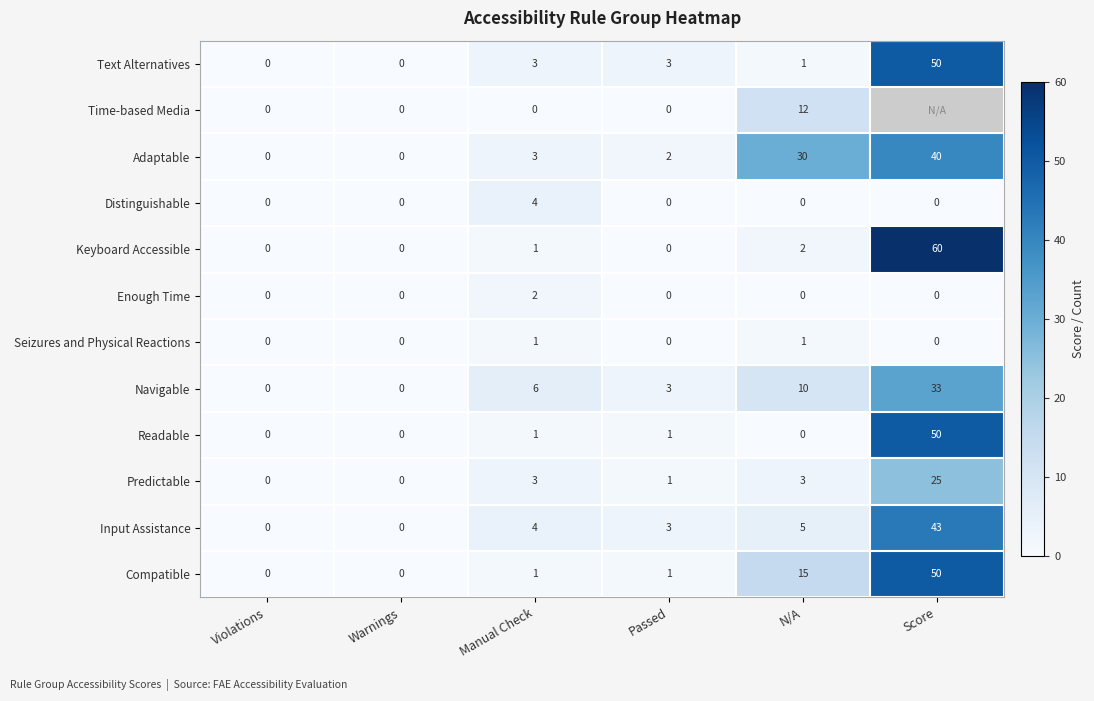

List the series in order of their peak value, highest first.

Keyboard Accessible, Text Alternatives, Readable, Compatible, Input Assistance, Adaptable, Navigable, Predictable, Time-based Media, Distinguishable, Enough Time, Seizures and Physical Reactions